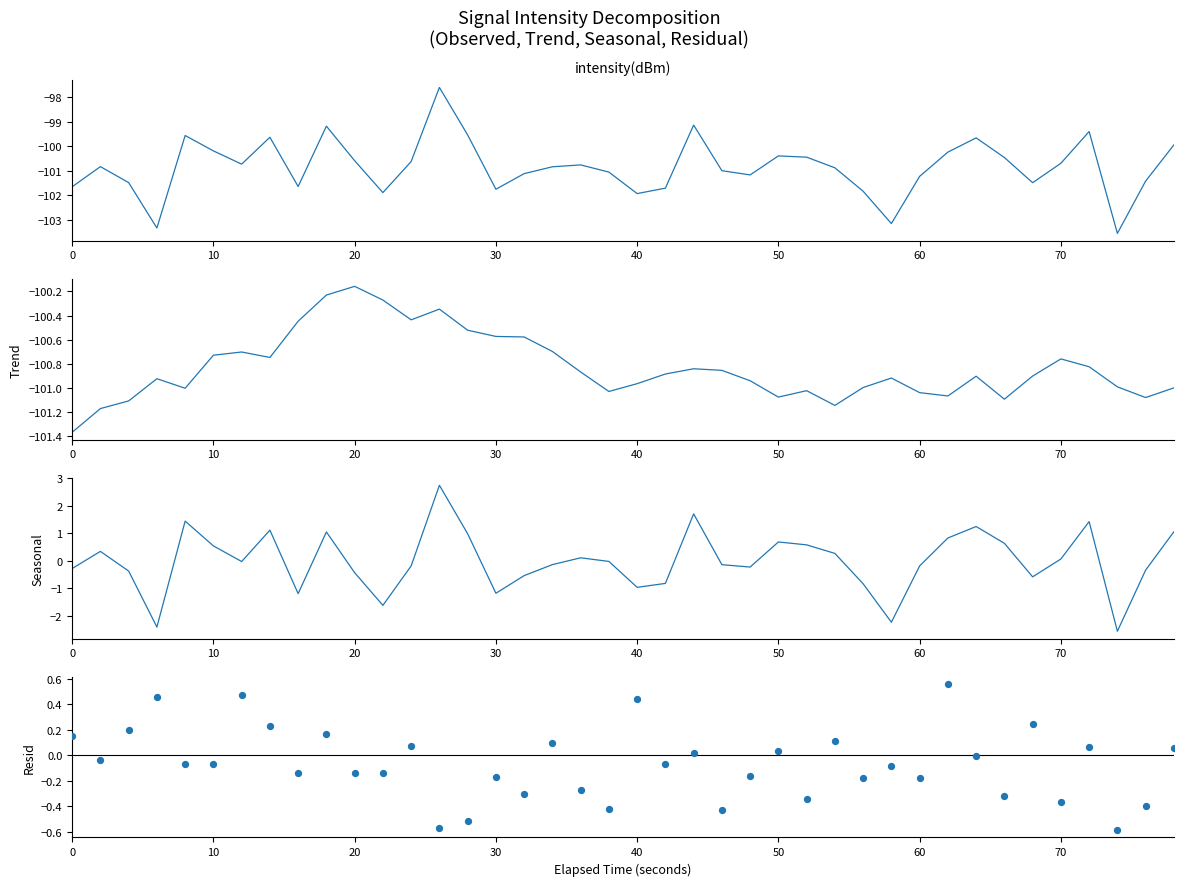

Which series has the largest total across all categories?

Seasonal